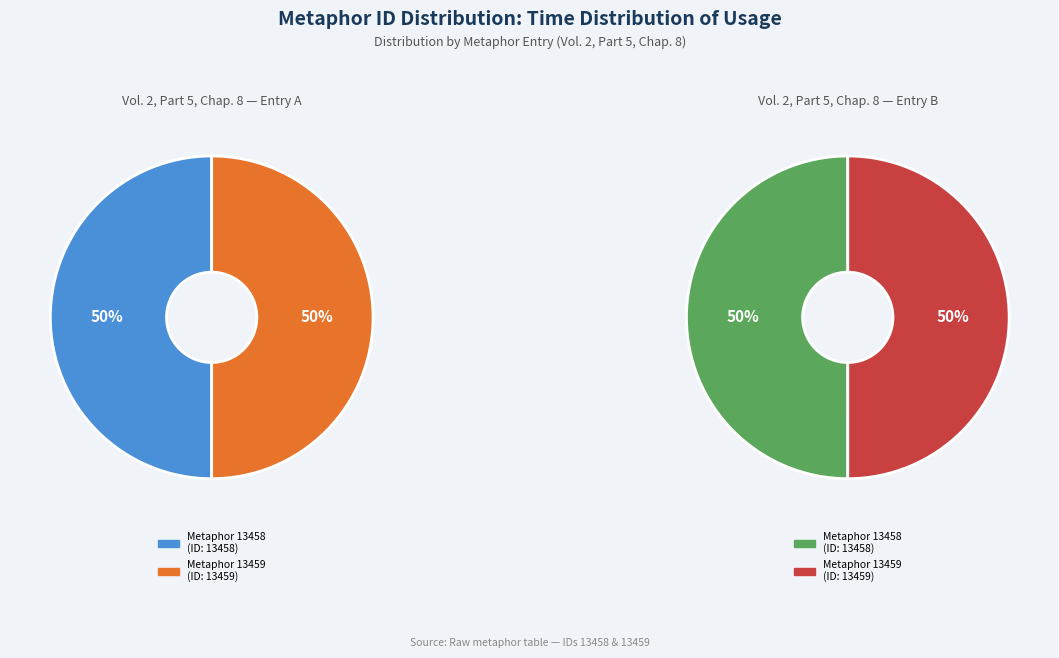

True or false: Do all married women yield themselves accounts for 45% of the total.

False